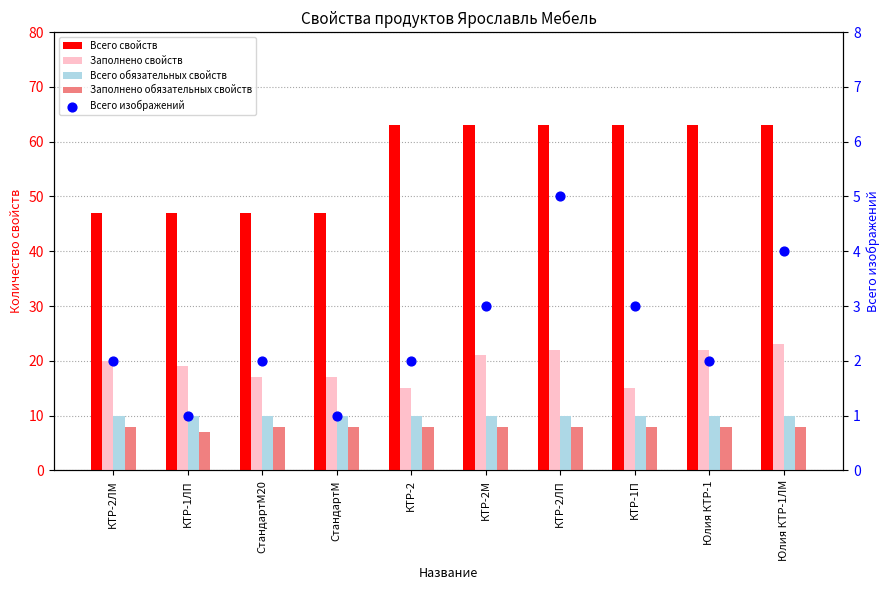

What are all the series names shown in the legend?

Всего свойств, Заполнено свойств, Всего обязательных свойств, Заполнено обязательных свойств, Всего изображений